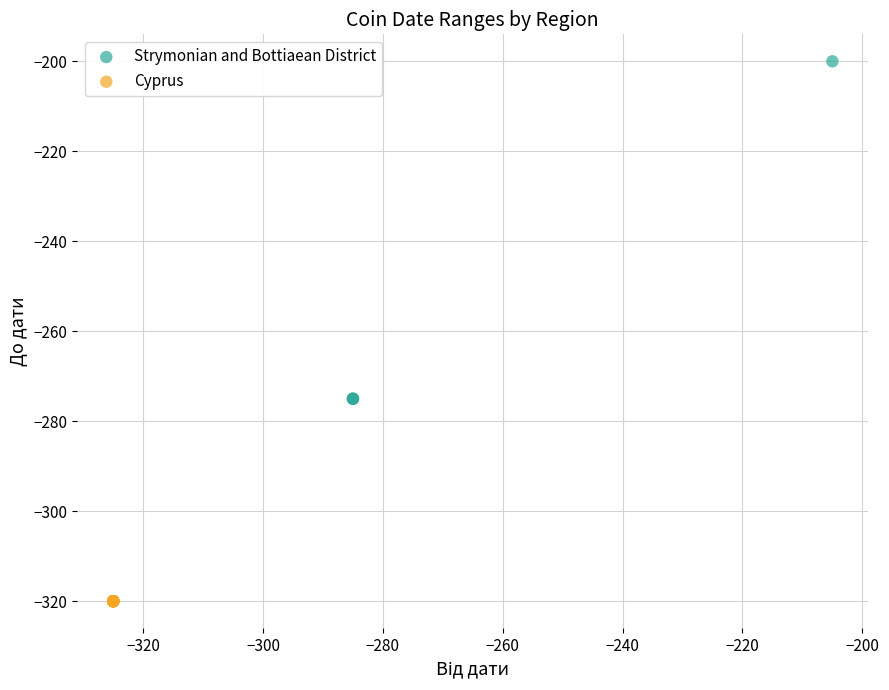

Which series reaches the minimum Y coordinate?

Cyprus